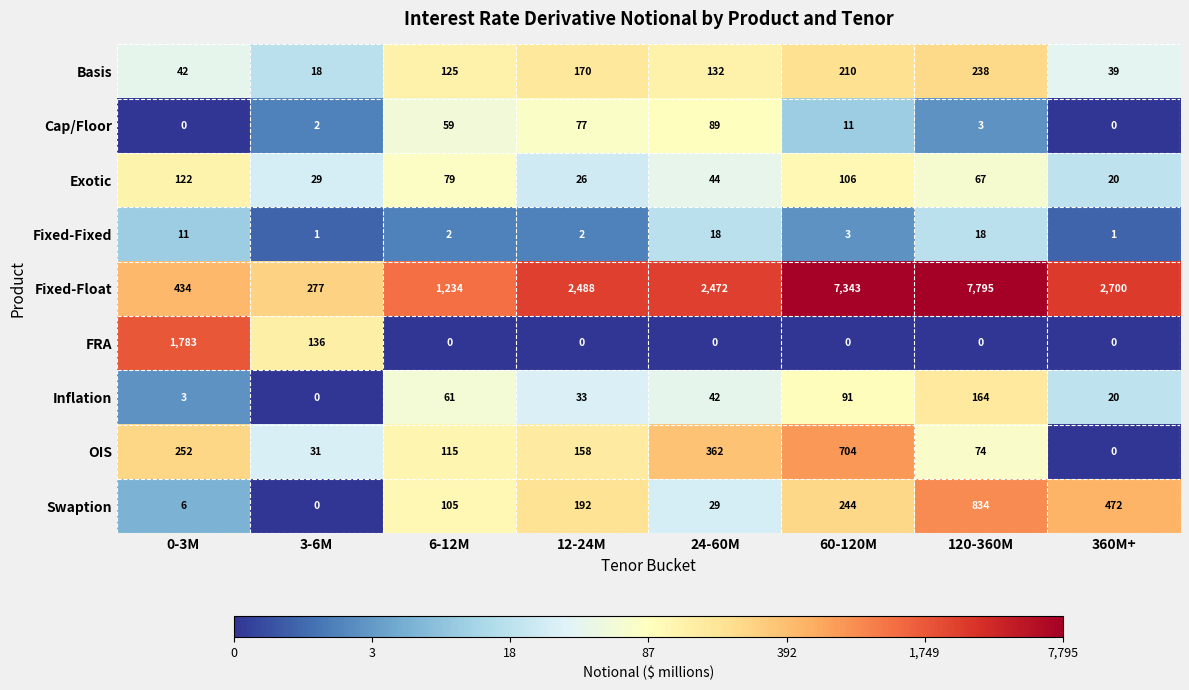

What is the maximum value for Inflation?

164